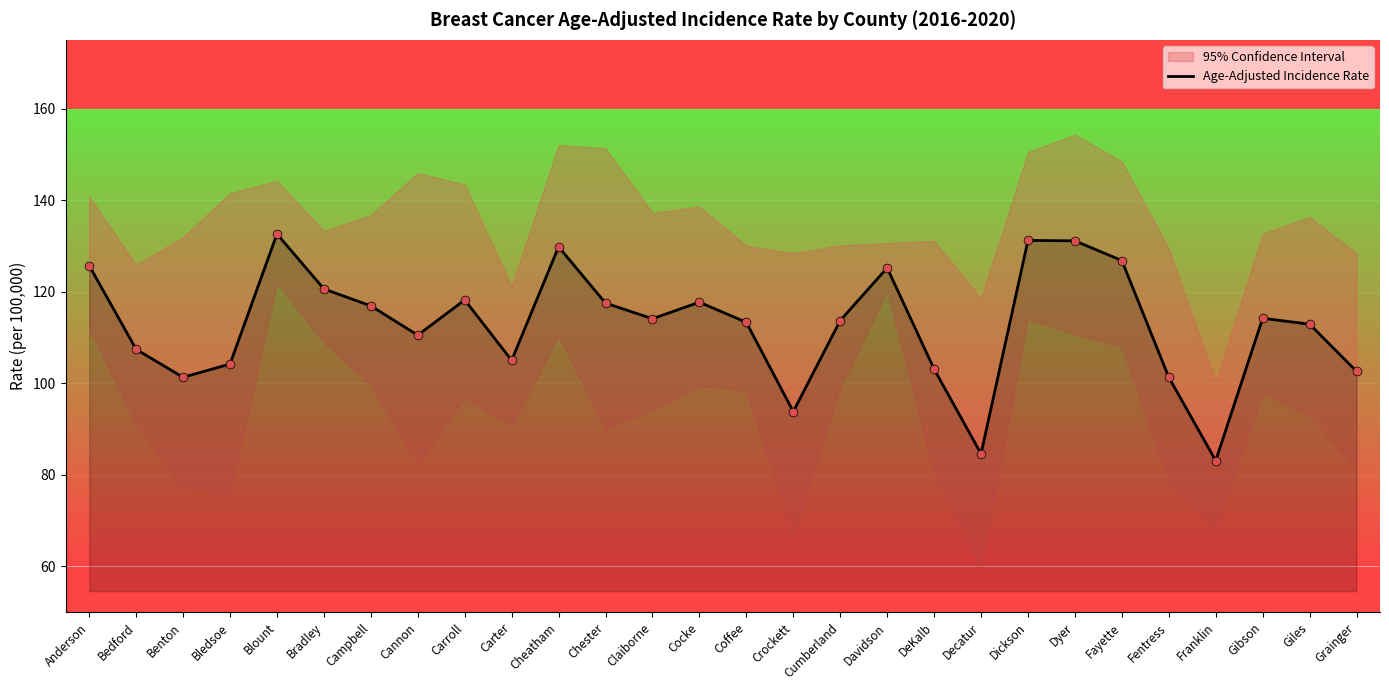

Which has a higher value, Fentress or Dyer?

Dyer